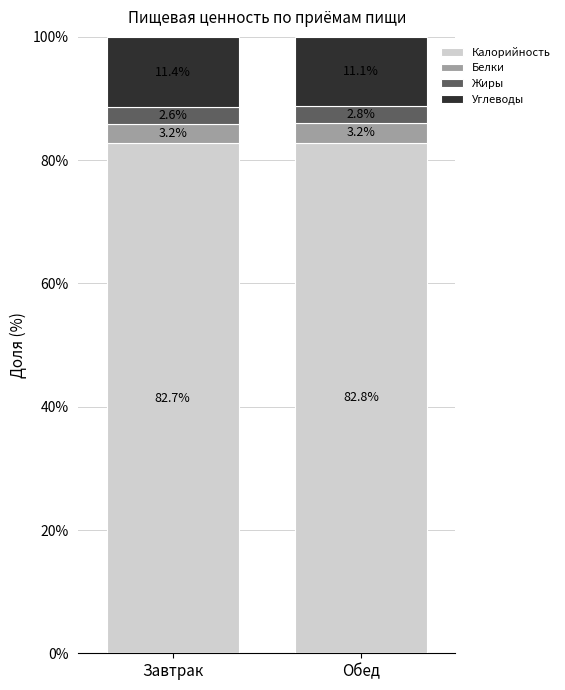

Is it true that Калорийность equals 37.1 at Завтрак?

False